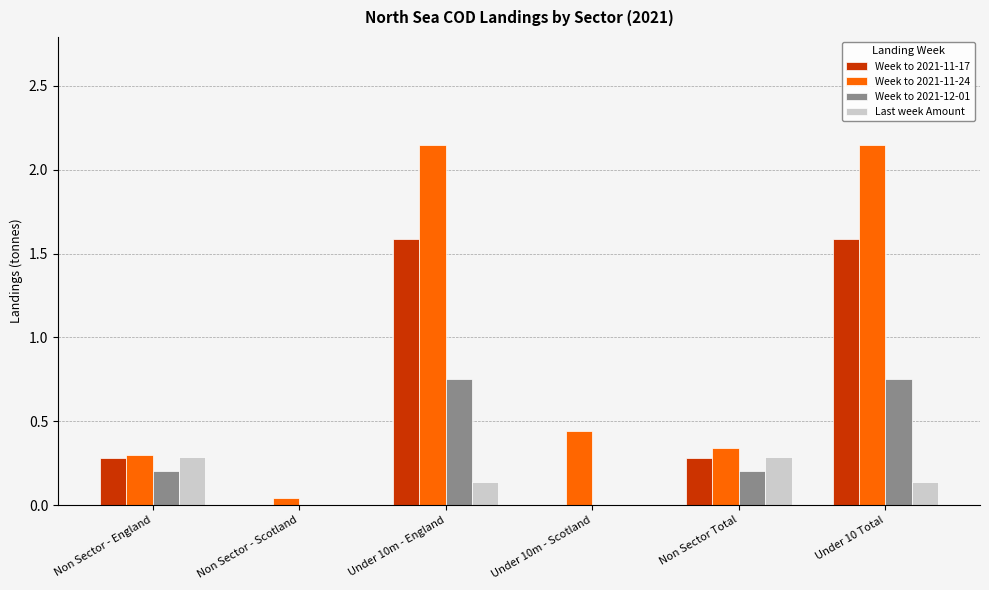

What is the sum of all Week to 2021-11-24 values?

5.4